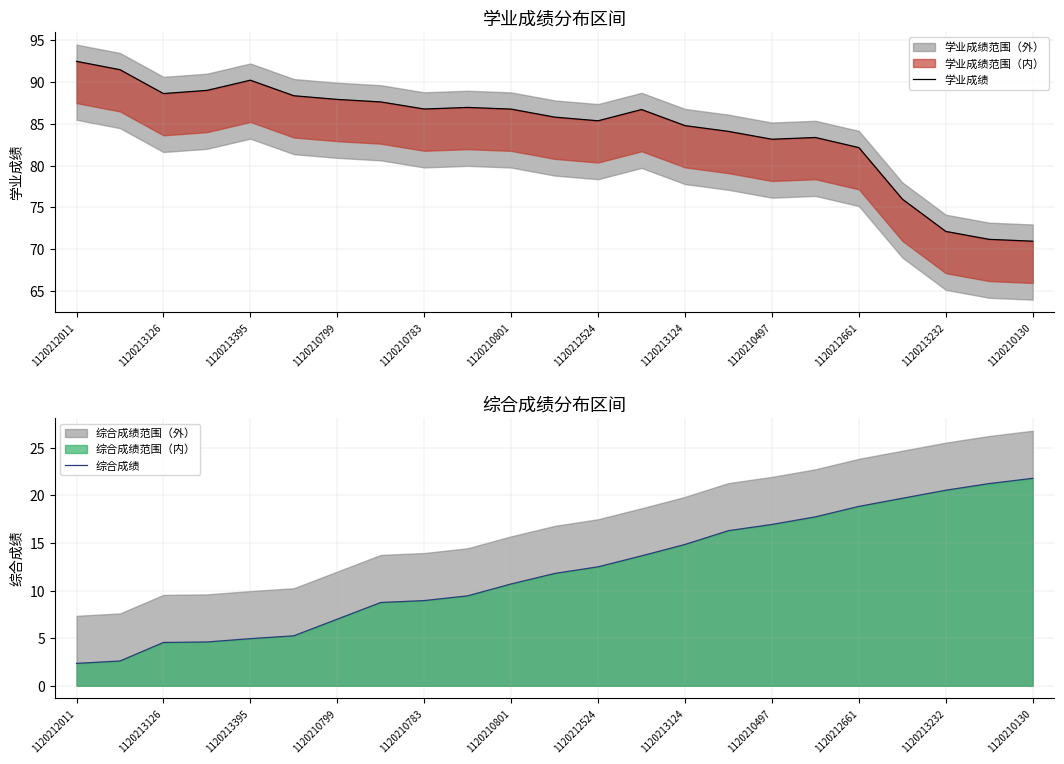

The value of 综合成绩 at 1120213395 is 5.0. True or false?

True